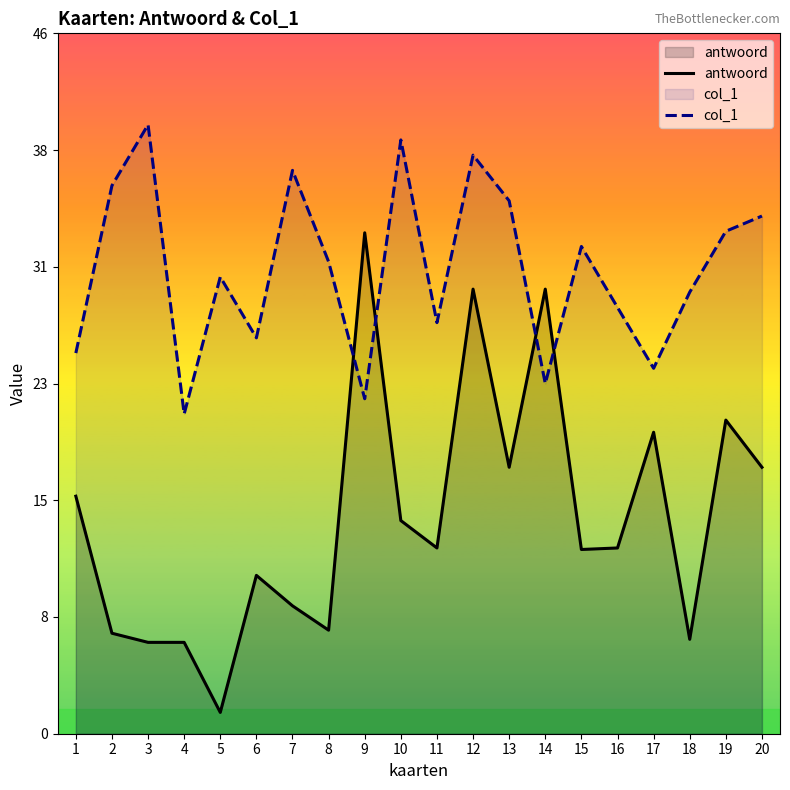

Rank the categories by col_1 value from lowest to highest.

4, 9, 14, 17, 1, 6, 11, 16, 18, 5, 8, 15, 19, 20, 13, 2, 7, 12, 10, 3